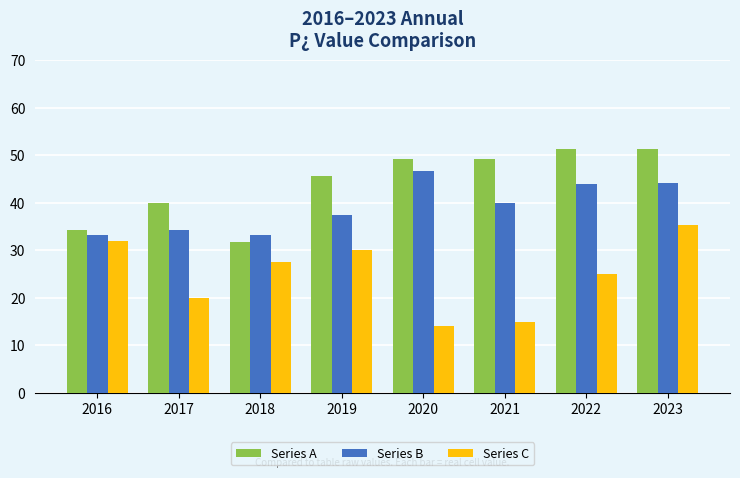

At which label does Series C reach its minimum?

2020